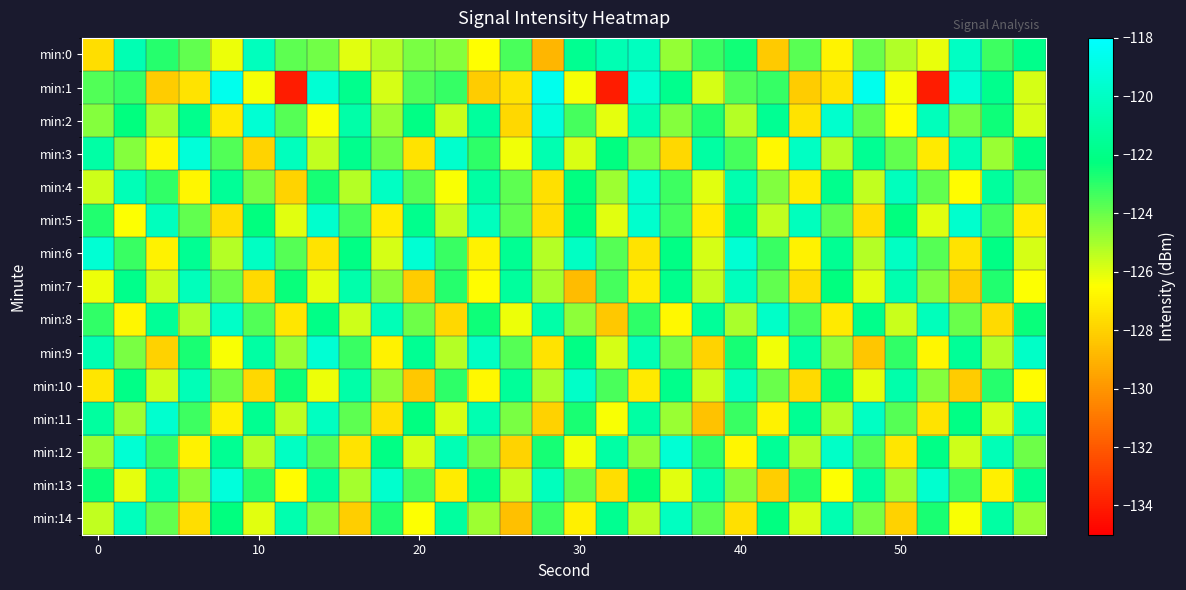

Reading left to right, what are all the values shown in this chart?

min:0: -127.6	-120.5	-122.9	-123.9	-126.2	-120.2	-123.8	-124.1	-126.0	-125.3	-124.2	-124.5	-126.5	-123.5	-129.0	-121.7	-120.5	-120.1	-124.8	-123.2	-122.6	-128.3	-123.7	-126.8	-124.0	-125.2	-126.1	-120.0	-123.3	-121.9
min:1: -123.6	-123.2	-128.2	-127.4	-118.6	-126.3	-134.0	-119.5	-121.8	-125.8	-123.6	-123.2	-128.2	-127.4	-118.6	-126.3	-134.0	-119.5	-121.8	-125.8	-123.6	-123.2	-128.2	-127.4	-118.6	-126.3	-134.0	-119.5	-121.8	-125.8
min:2: -124.5	-122.3	-125.1	-121.8	-127.2	-119.5	-123.7	-126.4	-120.9	-124.8	-122.1	-125.6	-121.3	-127.8	-119.2	-123.4	-126.1	-120.6	-124.5	-122.8	-125.3	-121.6	-127.4	-119.7	-123.9	-126.6	-120.3	-124.2	-122.5	-125.8
min:3: -121.0	-124.5	-126.8	-119.3	-123.6	-127.9	-120.2	-125.5	-121.8	-124.1	-127.4	-119.7	-123.0	-126.3	-120.6	-125.9	-122.2	-124.5	-127.8	-121.1	-123.4	-126.7	-120.0	-125.3	-121.6	-123.9	-127.2	-120.5	-124.8	-122.1
min:4: -125.7	-120.4	-123.1	-126.8	-121.5	-124.2	-127.9	-122.6	-125.3	-120.0	-123.7	-126.4	-121.1	-123.8	-127.5	-122.2	-124.9	-119.6	-123.3	-126.0	-120.7	-124.4	-127.1	-121.8	-125.5	-120.2	-123.9	-126.6	-121.3	-124.0
min:5: -122.8	-126.5	-120.2	-123.9	-127.6	-122.3	-126.0	-119.7	-123.4	-127.1	-121.8	-125.5	-120.2	-123.9	-127.6	-122.3	-126.0	-119.7	-123.4	-127.1	-121.8	-125.5	-120.2	-123.9	-127.6	-122.3	-126.0	-119.7	-123.4	-127.1
min:6: -119.5	-123.2	-126.9	-121.6	-125.3	-120.0	-123.7	-127.4	-122.1	-125.8	-119.5	-123.2	-126.9	-121.6	-125.3	-120.0	-123.7	-127.4	-122.1	-125.8	-119.5	-123.2	-126.9	-121.6	-125.3	-120.0	-123.7	-127.4	-122.1	-125.8
min:7: -126.2	-121.9	-125.6	-120.3	-124.0	-127.7	-122.4	-126.1	-120.8	-124.5	-128.2	-122.9	-126.6	-121.3	-125.0	-128.7	-123.4	-127.1	-121.8	-125.5	-120.2	-123.9	-127.6	-122.3	-126.0	-120.7	-124.4	-128.1	-122.8	-126.5
min:8: -123.1	-126.8	-121.5	-125.2	-119.9	-123.6	-127.3	-122.0	-125.7	-120.4	-124.1	-127.8	-122.5	-126.2	-120.9	-124.6	-128.3	-123.0	-126.7	-121.4	-125.1	-119.8	-123.5	-127.2	-121.9	-125.6	-120.3	-124.0	-127.7	-122.4
min:9: -120.6	-124.3	-128.0	-122.7	-126.4	-121.1	-124.8	-119.5	-123.2	-126.9	-121.6	-125.3	-120.0	-123.7	-127.4	-122.1	-125.8	-120.5	-124.2	-127.9	-122.6	-126.3	-121.0	-124.7	-128.4	-123.1	-126.8	-121.5	-125.2	-119.9
min:10: -127.3	-122.0	-125.7	-120.4	-124.1	-127.8	-122.5	-126.2	-120.9	-124.6	-128.3	-123.0	-126.7	-121.4	-125.1	-119.8	-123.5	-127.2	-121.9	-125.6	-120.3	-124.0	-127.7	-122.4	-126.1	-120.8	-124.5	-128.2	-122.9	-126.6
min:11: -121.2	-124.9	-119.6	-123.3	-127.0	-121.7	-125.4	-120.1	-123.8	-127.5	-122.2	-125.9	-120.6	-124.3	-128.0	-122.7	-126.4	-121.1	-124.8	-128.5	-123.2	-126.9	-121.6	-125.3	-120.0	-123.7	-127.4	-122.1	-125.8	-120.5
min:12: -124.8	-119.5	-123.2	-126.9	-121.6	-125.3	-120.0	-123.7	-127.4	-122.1	-125.8	-120.5	-124.2	-127.9	-122.6	-126.3	-121.0	-124.7	-119.4	-123.1	-126.8	-121.5	-125.2	-119.9	-123.6	-127.3	-122.0	-125.7	-120.4	-124.1
min:13: -122.4	-126.1	-120.8	-124.5	-119.2	-122.9	-126.6	-121.3	-125.0	-119.7	-123.4	-127.1	-121.8	-125.5	-120.2	-123.9	-127.6	-122.3	-126.0	-120.7	-124.4	-128.1	-122.8	-126.5	-121.2	-124.9	-119.6	-123.3	-127.0	-121.7
min:14: -125.5	-120.2	-123.9	-127.6	-122.3	-126.0	-120.7	-124.4	-128.1	-122.8	-126.5	-121.2	-124.9	-128.6	-123.3	-127.0	-121.7	-125.4	-120.1	-123.8	-127.5	-122.2	-125.9	-120.6	-124.3	-128.0	-122.7	-126.4	-121.1	-124.8